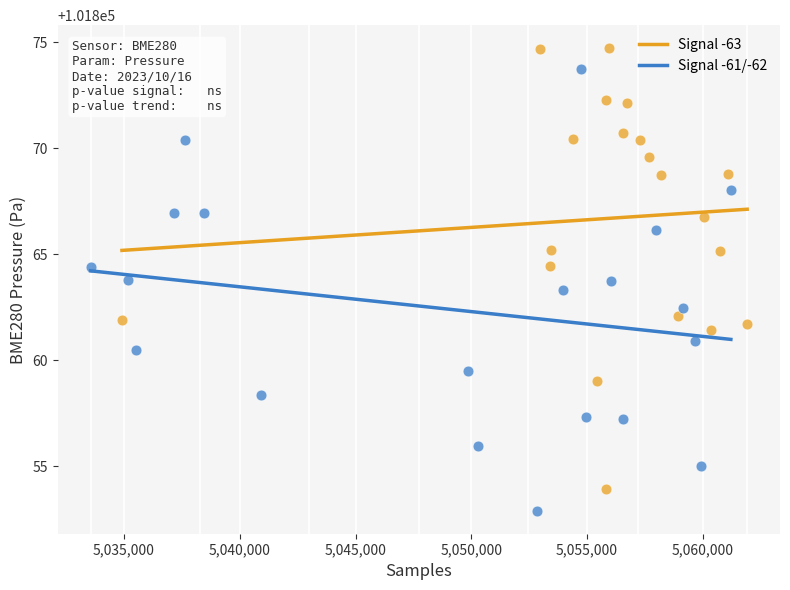

Which series contains the highest Y value?

Signal -63